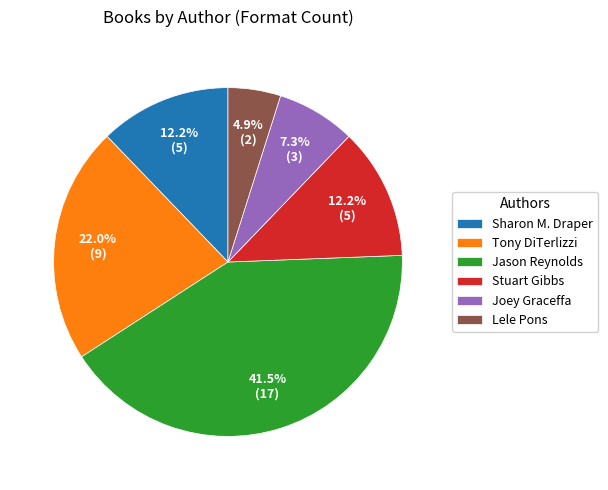

To the nearest percent, what is the difference between the Lele Pons and Sharon M. Draper slice percentages?

7%